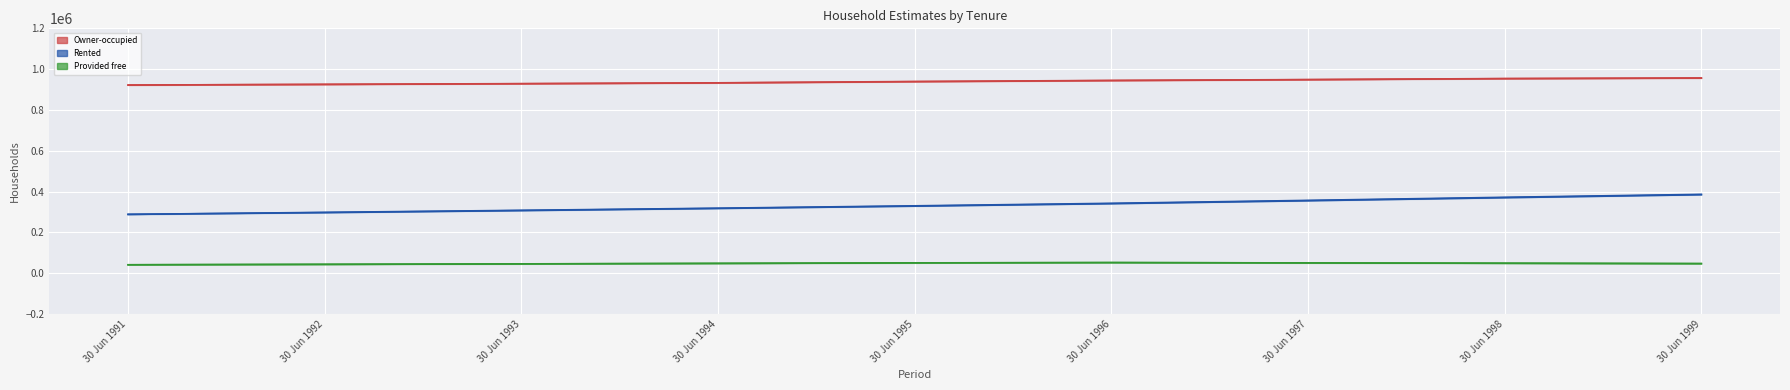

What is the sum of the Provided free (At) values at 30 Jun 1991 and 30 Jun 1998?

91000